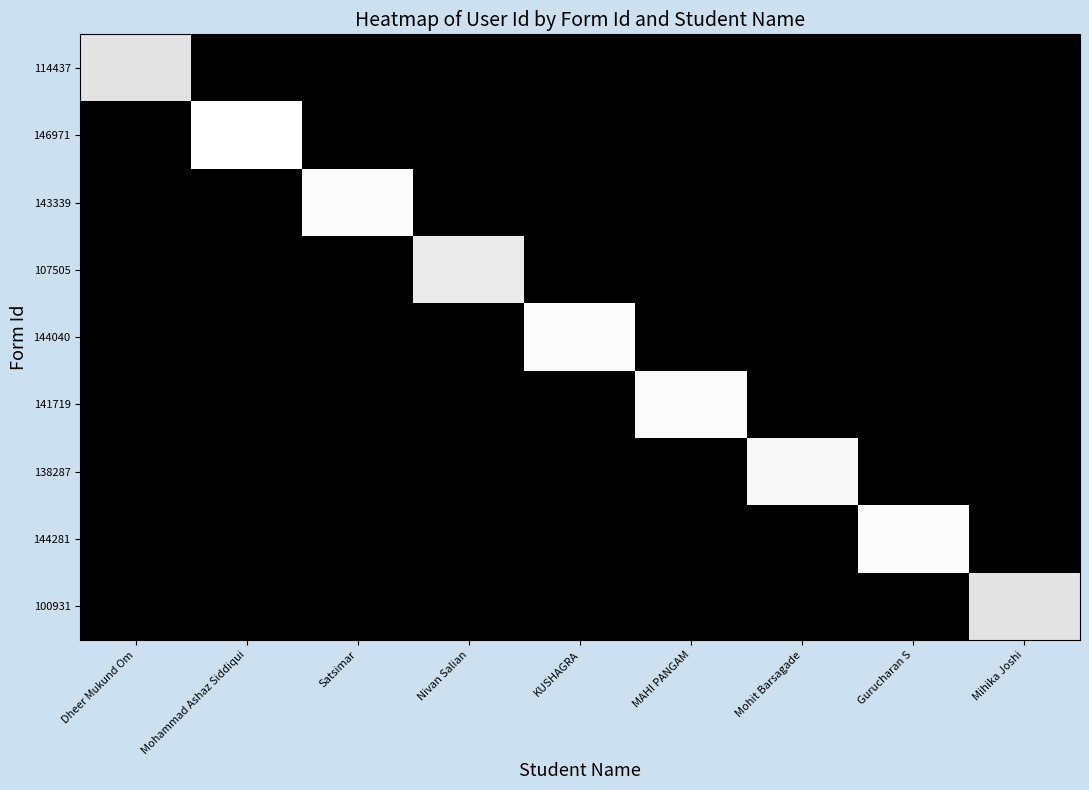

At which category does the chart reach its minimum across all series?

Mohammad Ashaz Siddiqui